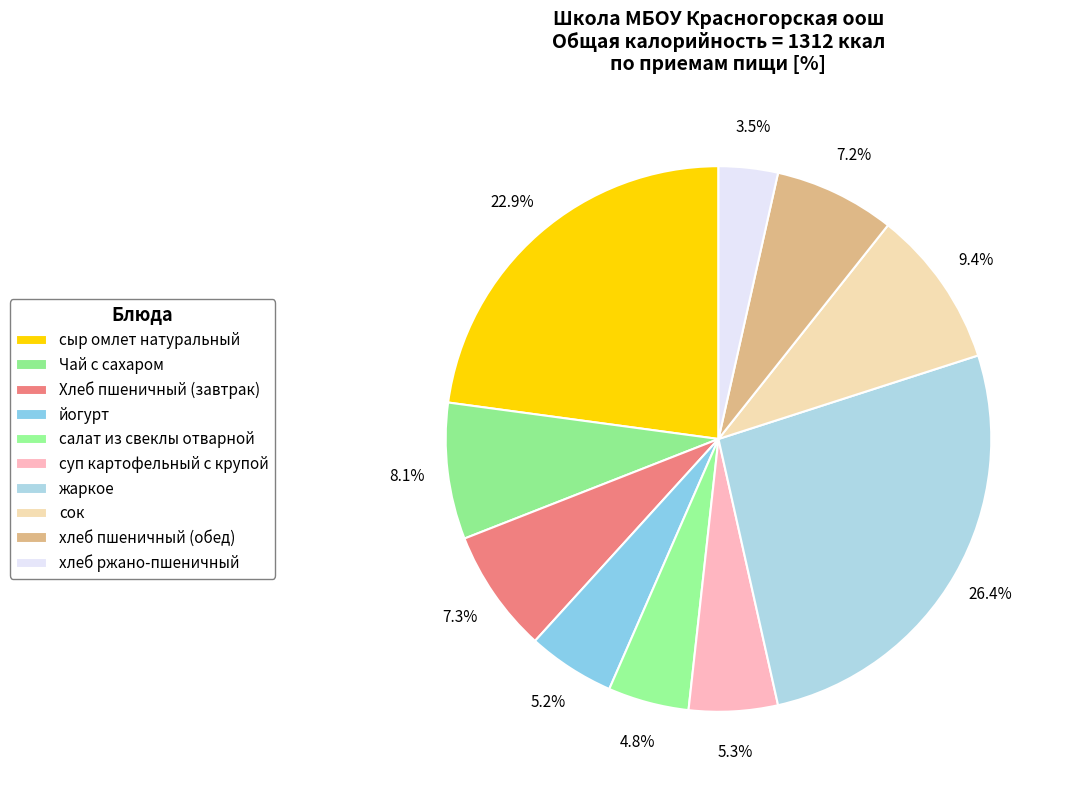

To the nearest percent, what portion does хлеб ржано-пшеничный represent?

4%